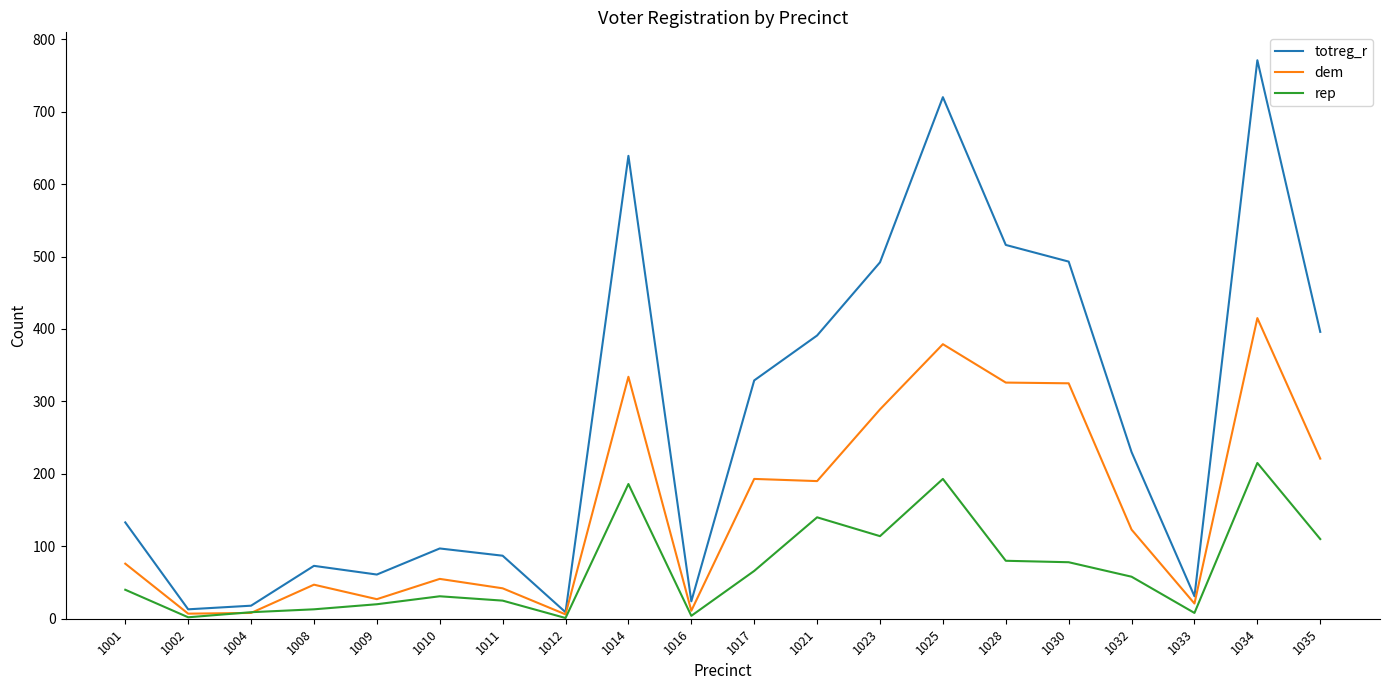

What is the minimum value for rep?

1